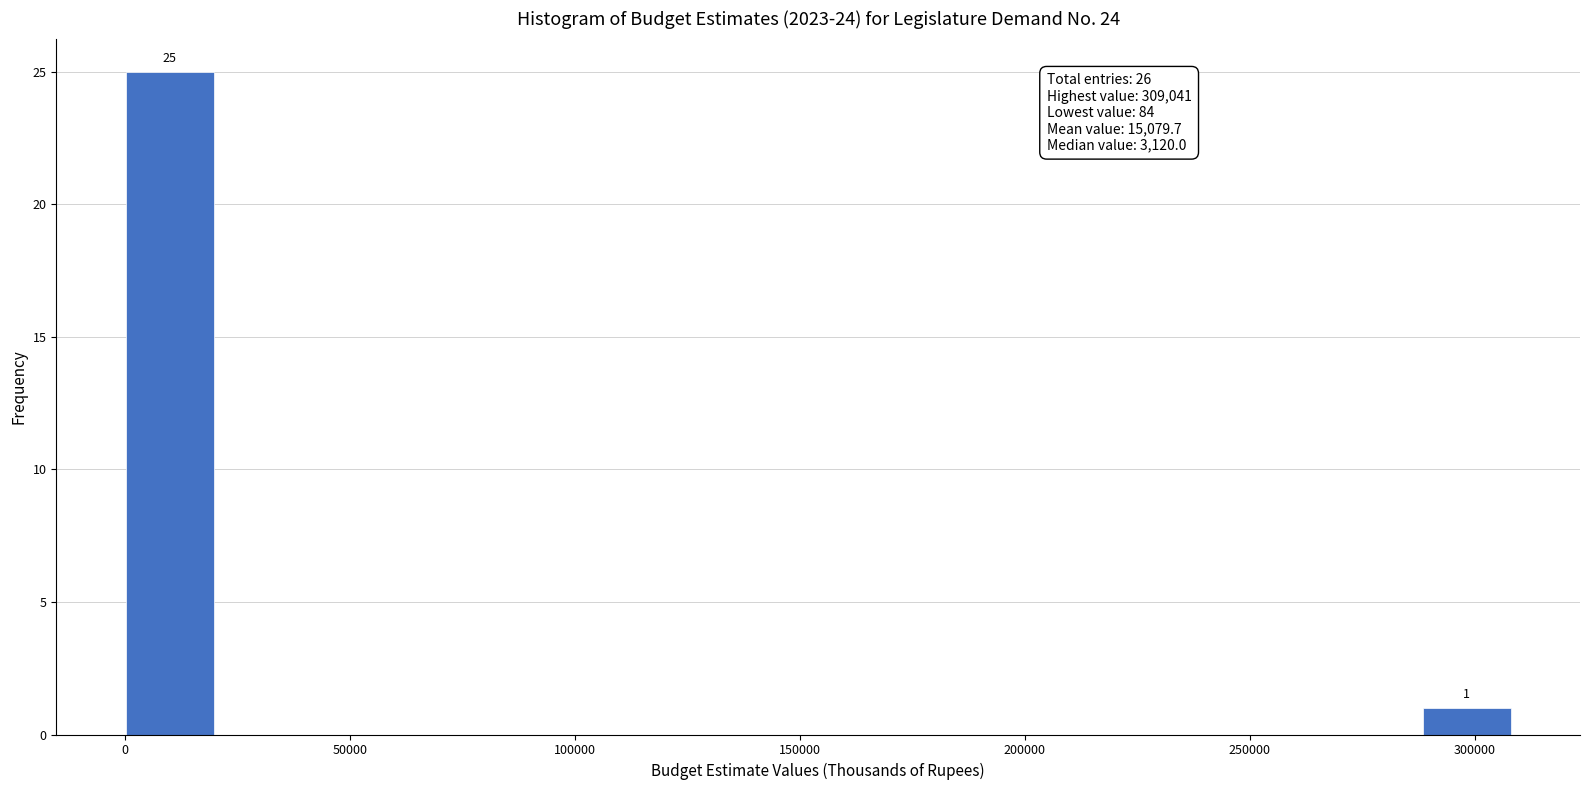

Which range on the x-axis has the tallest bar?

0 to 20000